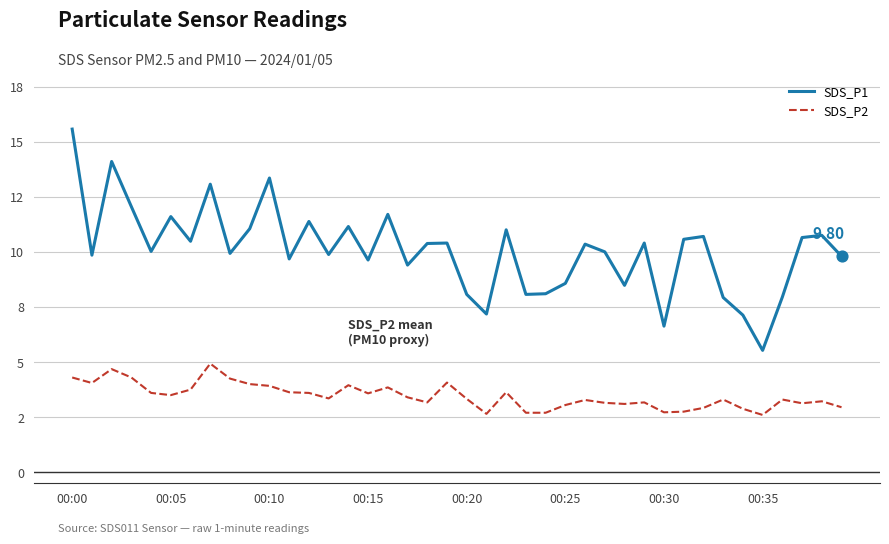

Which series has the largest total across all categories?

SDS_P1